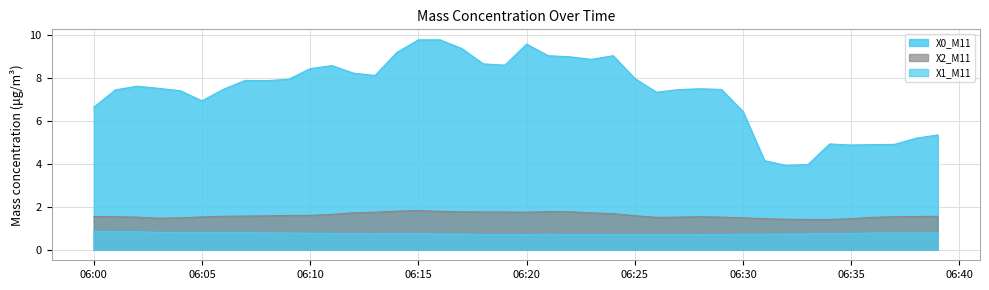

Is the value of X2_M11 at 06:38 greater than the value of X0_M11 at 06:04?

No